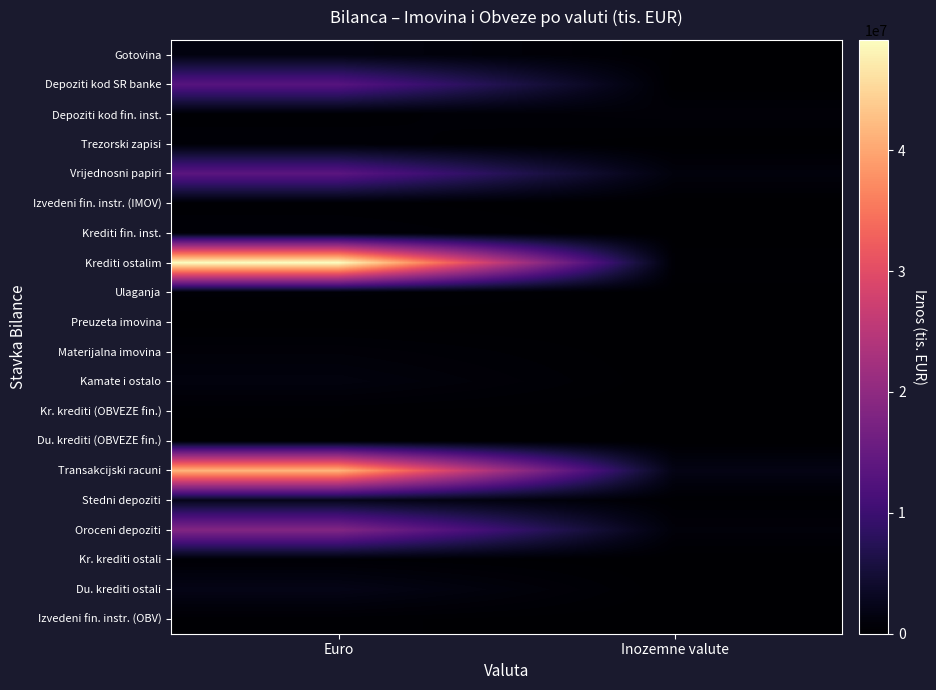

Between Euro and Inozemne valute, which series saw the biggest shift?

Krediti ostalim